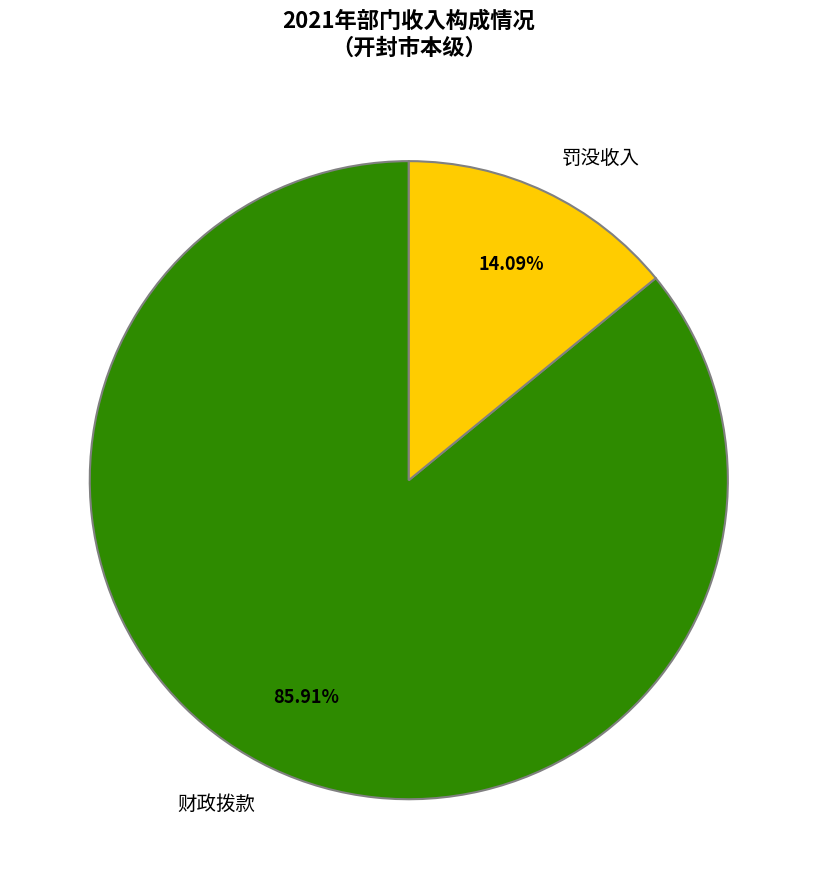

What percentage is the 罚没收入 slice, to the nearest percent?

14%